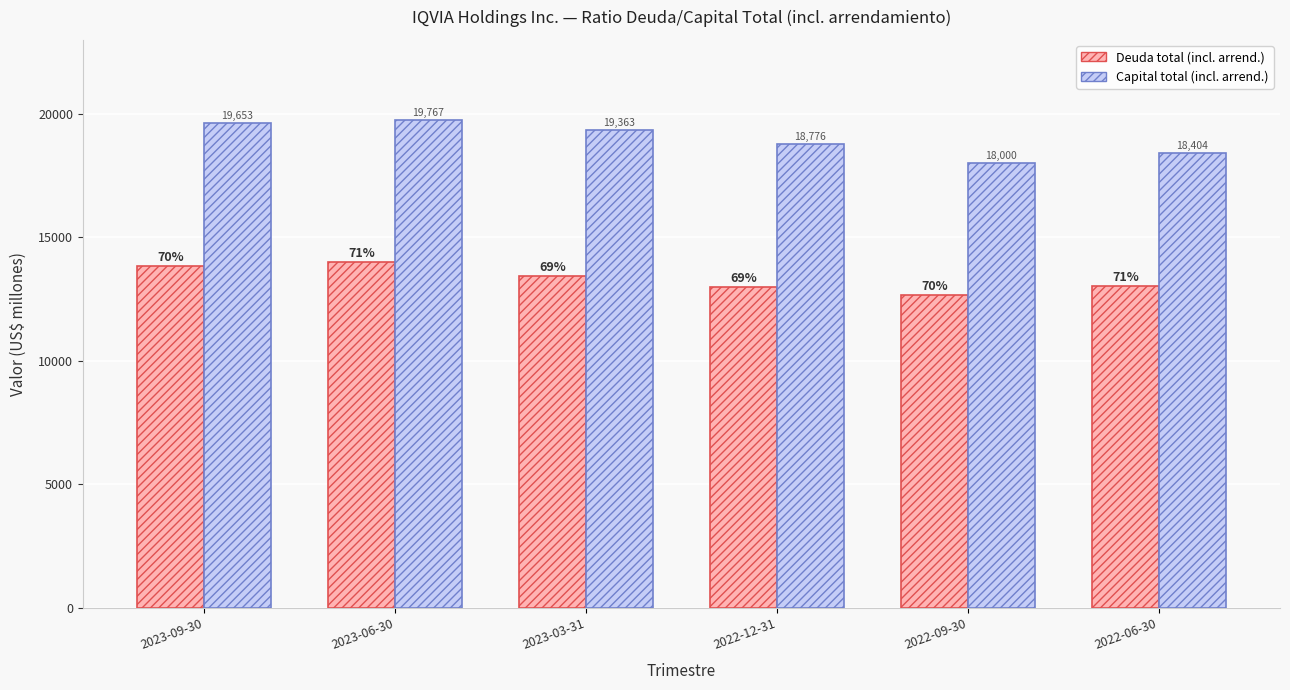

At which category is the sum across all series the highest?

2023-06-30